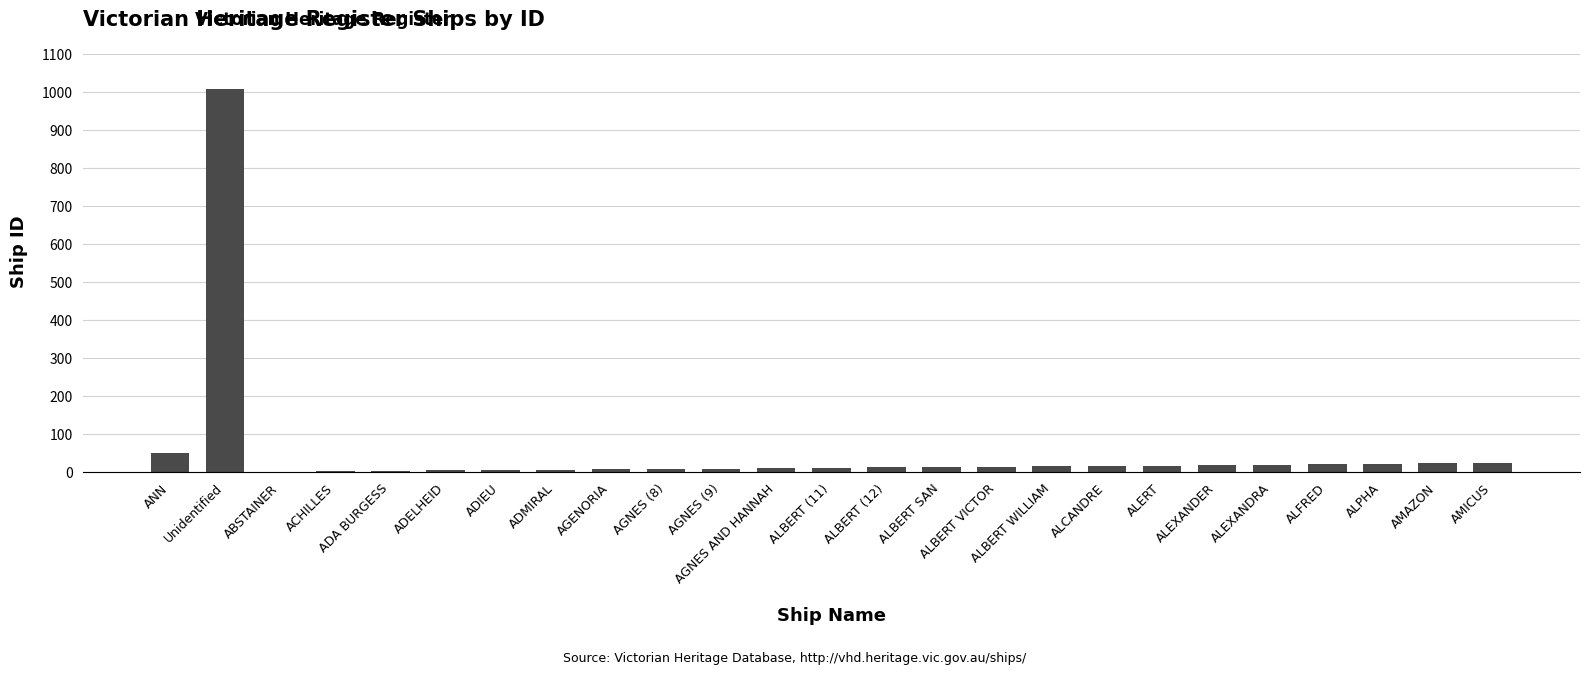

What is the maximum value shown in the chart?

1009